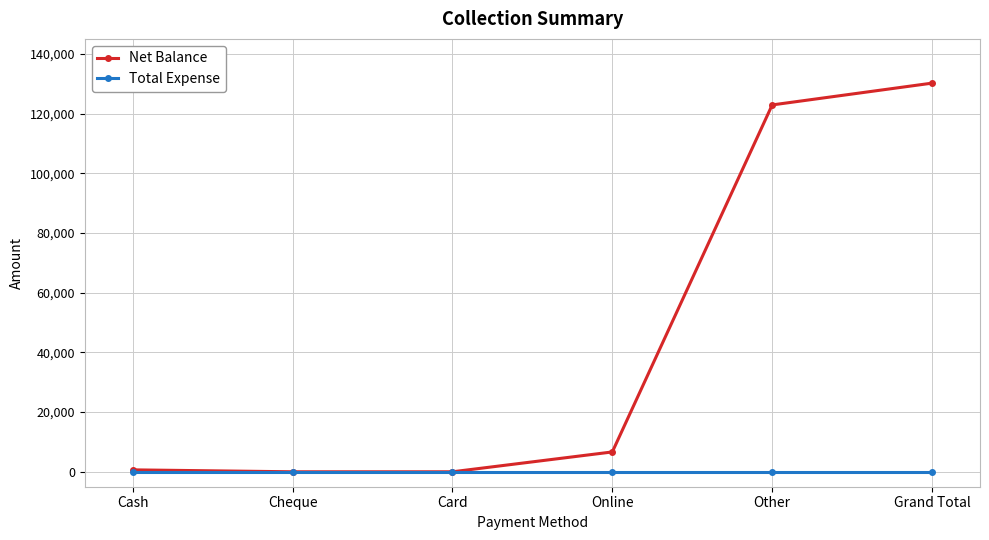

Which series has the largest range (max minus min)?

Net Balance